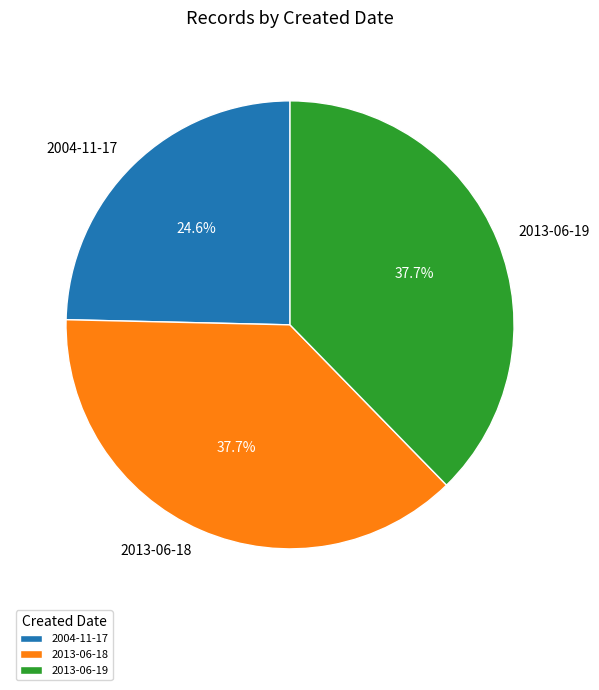

Approximately how many times larger is the value at 2013-06-19 compared to 2004-11-17?

1.5